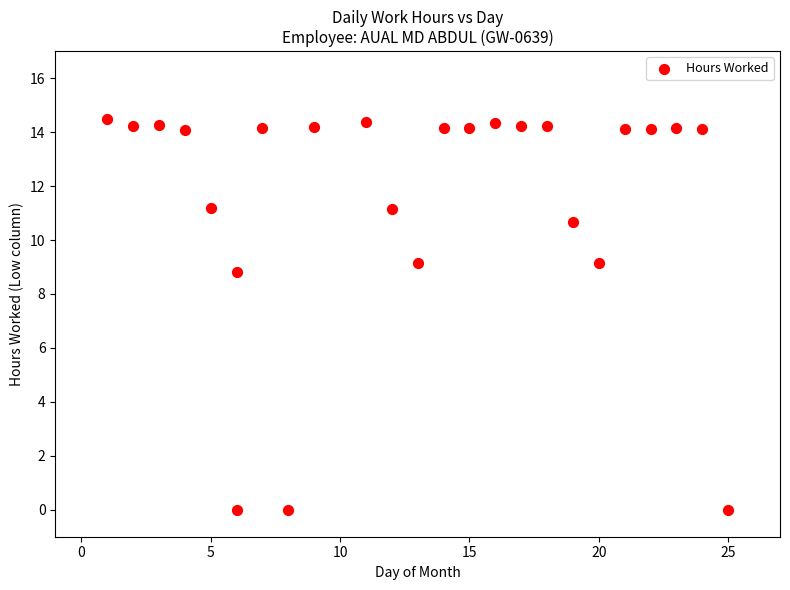

What Y value in the scatter plot is closest to 7?

8.8